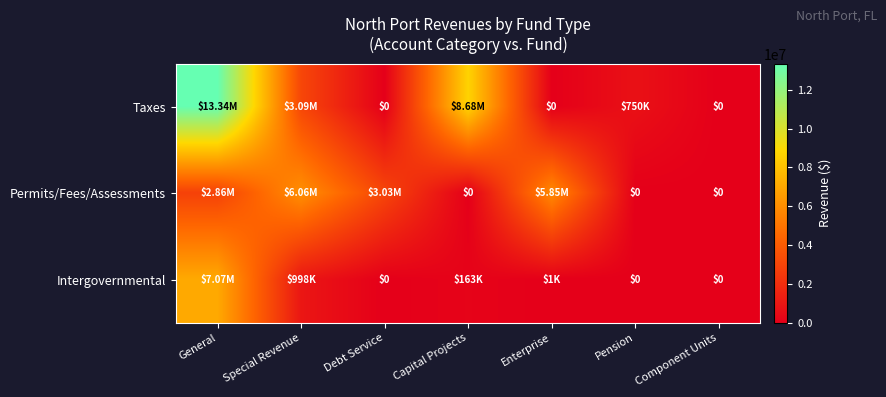

Is the value of Permits/Fees/Assessments at Enterprise greater than the value of Taxes at Enterprise?

Yes